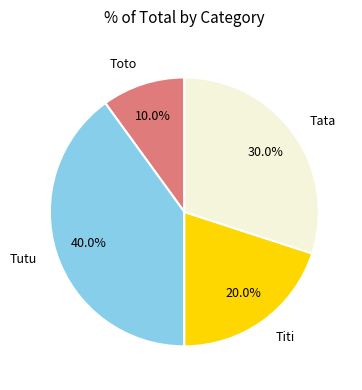

To the nearest percent, what percentage of the pie is Tutu?

40%